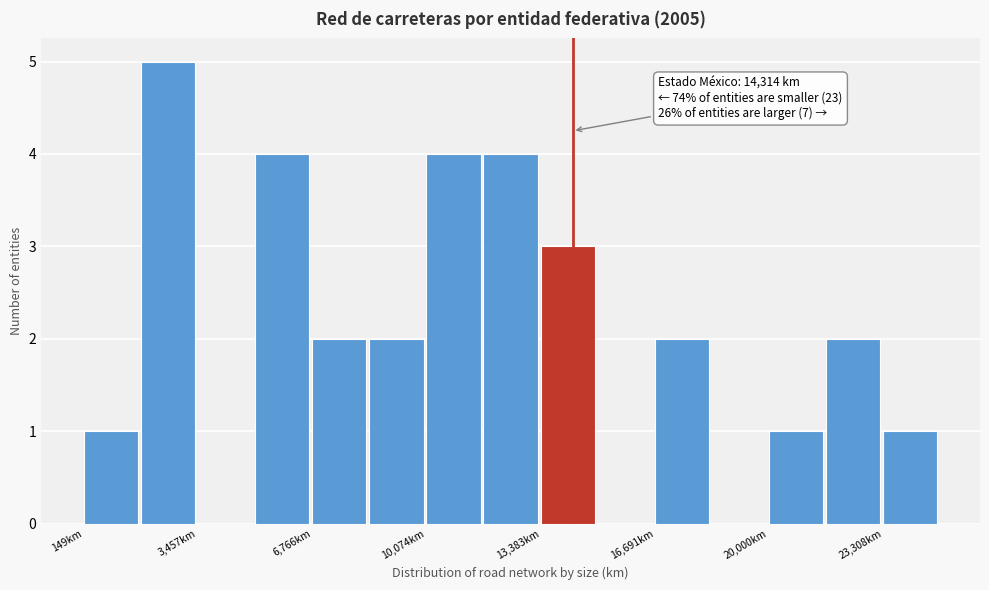

Read against the x-axis, roughly where is the centre of the tallest bar?

2500